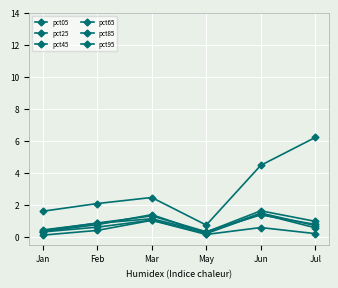

Where is pct65 nearest to the value 0?

May